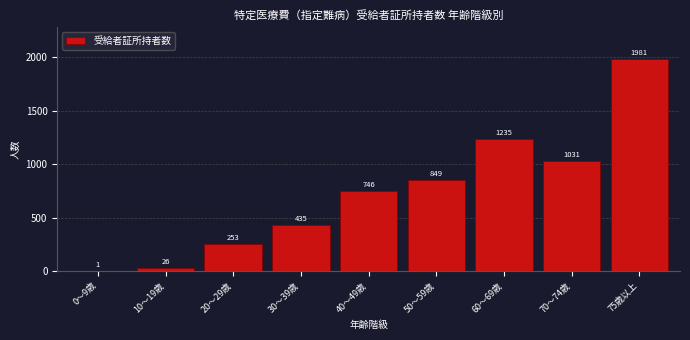

Reading left to right, extract all data points from this chart.

0～9歳=1	10～19歳=26	20～29歳=253	30～39歳=435	40～49歳=746	50～59歳=849	60～69歳=1235	70～74歳=1031	75歳以上=1981